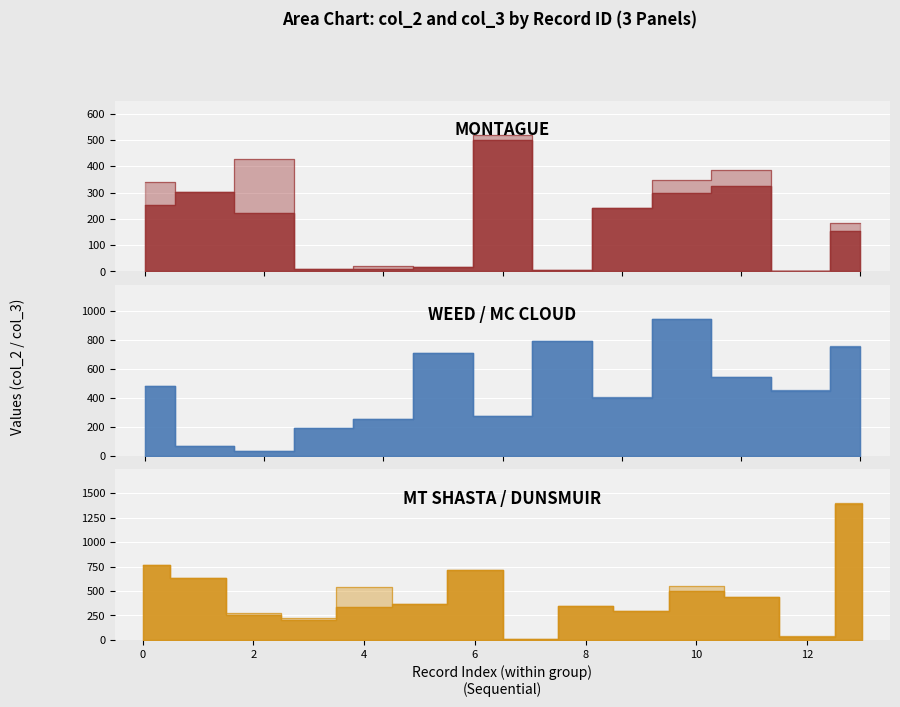

What is the average value of the col_3 series?

382